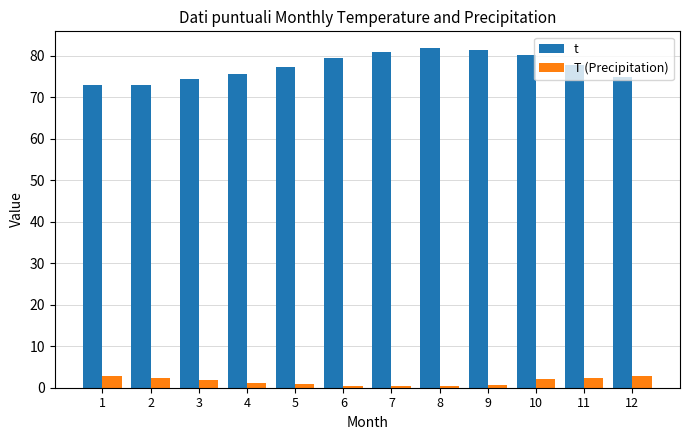

What is the spread (max minus min) of values at 1?

70.3